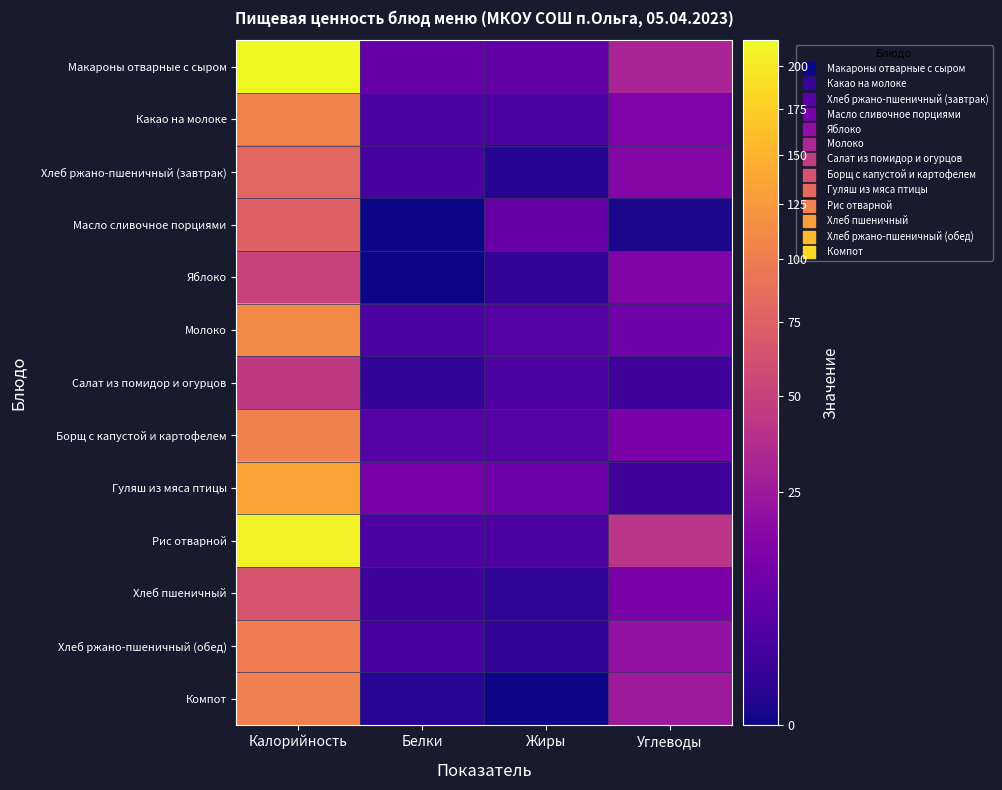

Reading left to right, transcribe all the data shown in this chart.

Макароны отварные с сыром: Калорийность=216.3	Белки=7.7	Жиры=7.0	Углеводы=31.0
Какао на молоке: Калорийность=105.5	Белки=3.7	Жиры=3.5	Углеводы=14.2
Хлеб ржано-пшеничный (завтрак): Калорийность=80.0	Белки=3.0	Жиры=0.4	Углеводы=16.0
Масло сливочное порциями: Калорийность=75.0	Белки=0.0	Жиры=8.0	Углеводы=0.1
Яблоко: Калорийность=51.3	Белки=0.0	Жиры=1.0	Углеводы=14.7
Молоко: Калорийность=112.0	Белки=4.0	Жиры=5.0	Углеводы=10.0
Салат из помидор и огурцов: Калорийность=45.0	Белки=1.0	Жиры=4.0	Углеводы=2.0
Борщ с капустой и картофелем: Калорийность=104.0	Белки=5.0	Жиры=5.0	Углеводы=13.0
Гуляш из мяса птицы: Калорийность=137.0	Белки=12.0	Жиры=10.0	Углеводы=2.0
Рис отварной: Калорийность=208.5	Белки=3.7	Жиры=4.0	Углеводы=41.0
Хлеб пшеничный: Калорийность=65.0	Белки=2.0	Жиры=0.8	Углеводы=13.0
Хлеб ржано-пшеничный (обед): Калорийность=100.0	Белки=3.0	Жиры=1.0	Углеводы=21.0
Компот: Калорийность=103.0	Белки=0.5	Жиры=0.0	Углеводы=25.0